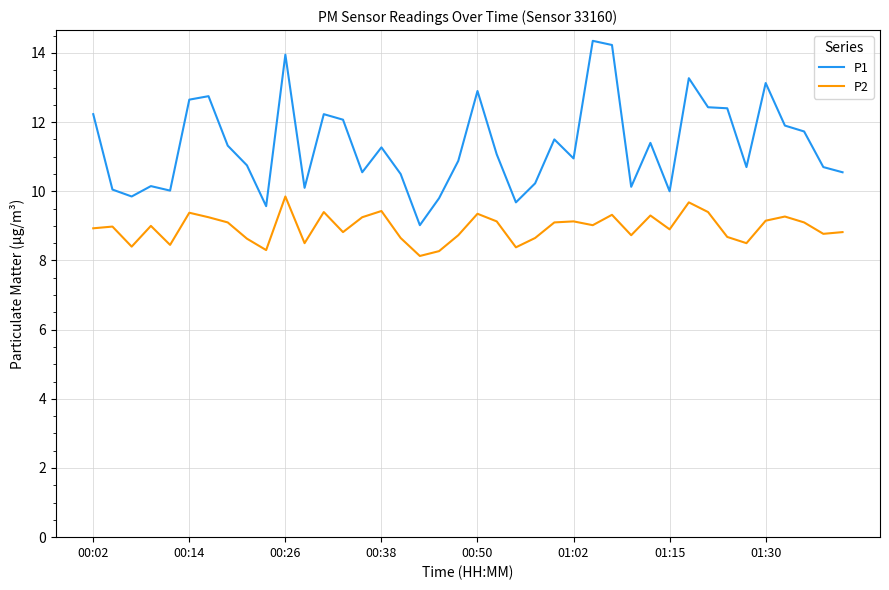

True or false: P2 and P1 cross at least once.

False